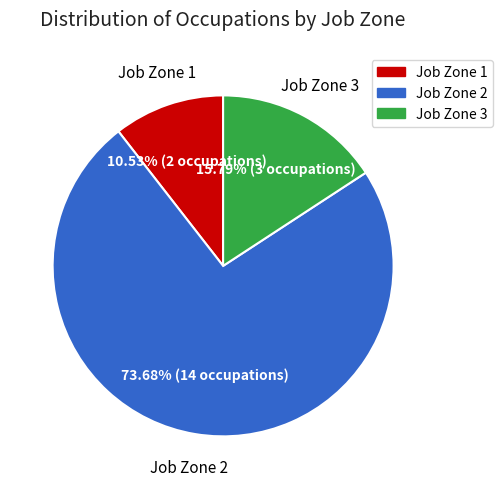

Is there a majority slice in this chart?

Yes